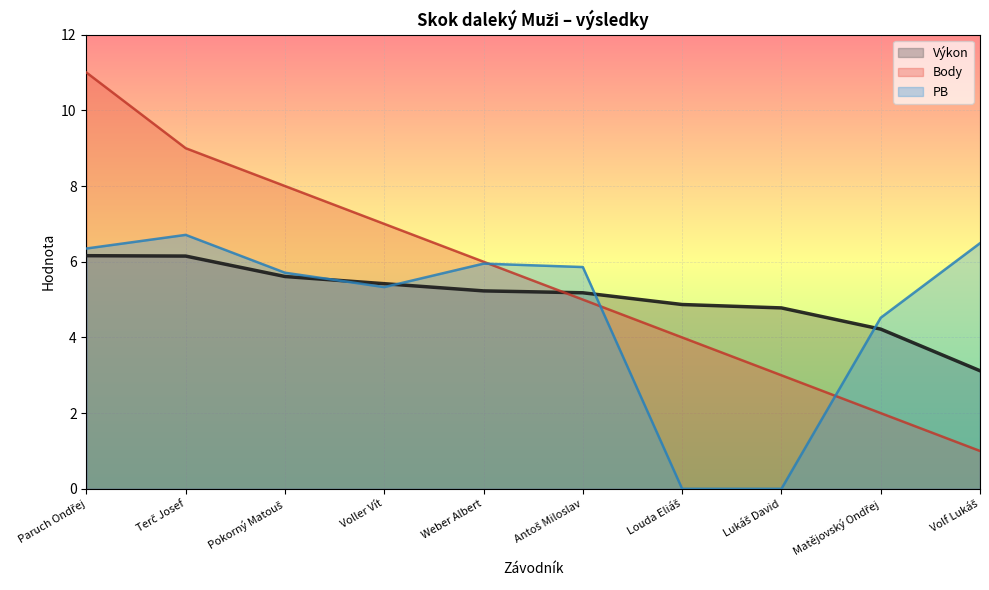

What is the total value across all series at Pokorný Matouš?

19.3